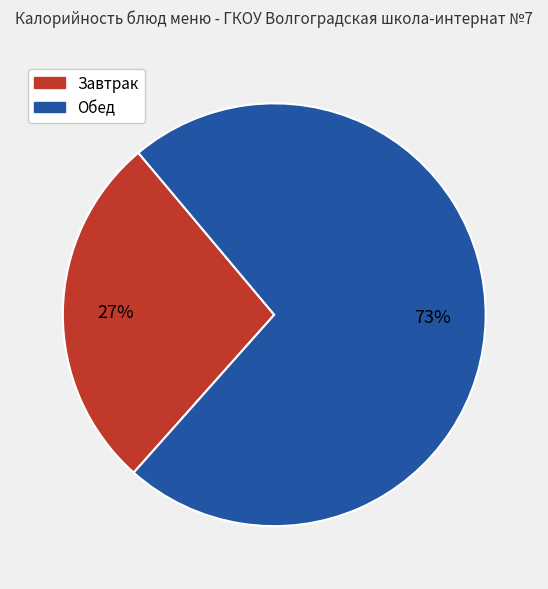

Is there any slice that represents more than half of the pie?

Yes